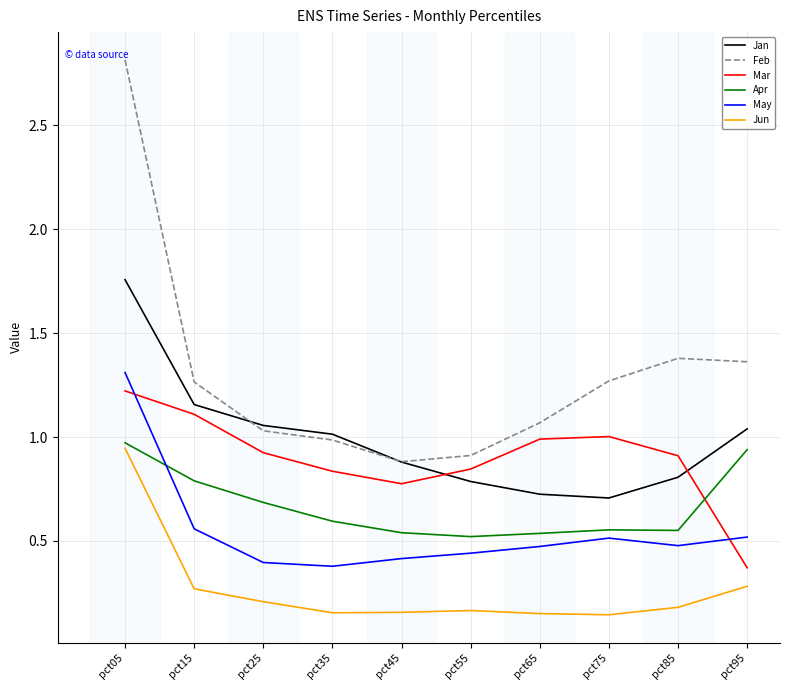

After their last crossing, which series has the higher values: Apr or Mar?

Apr